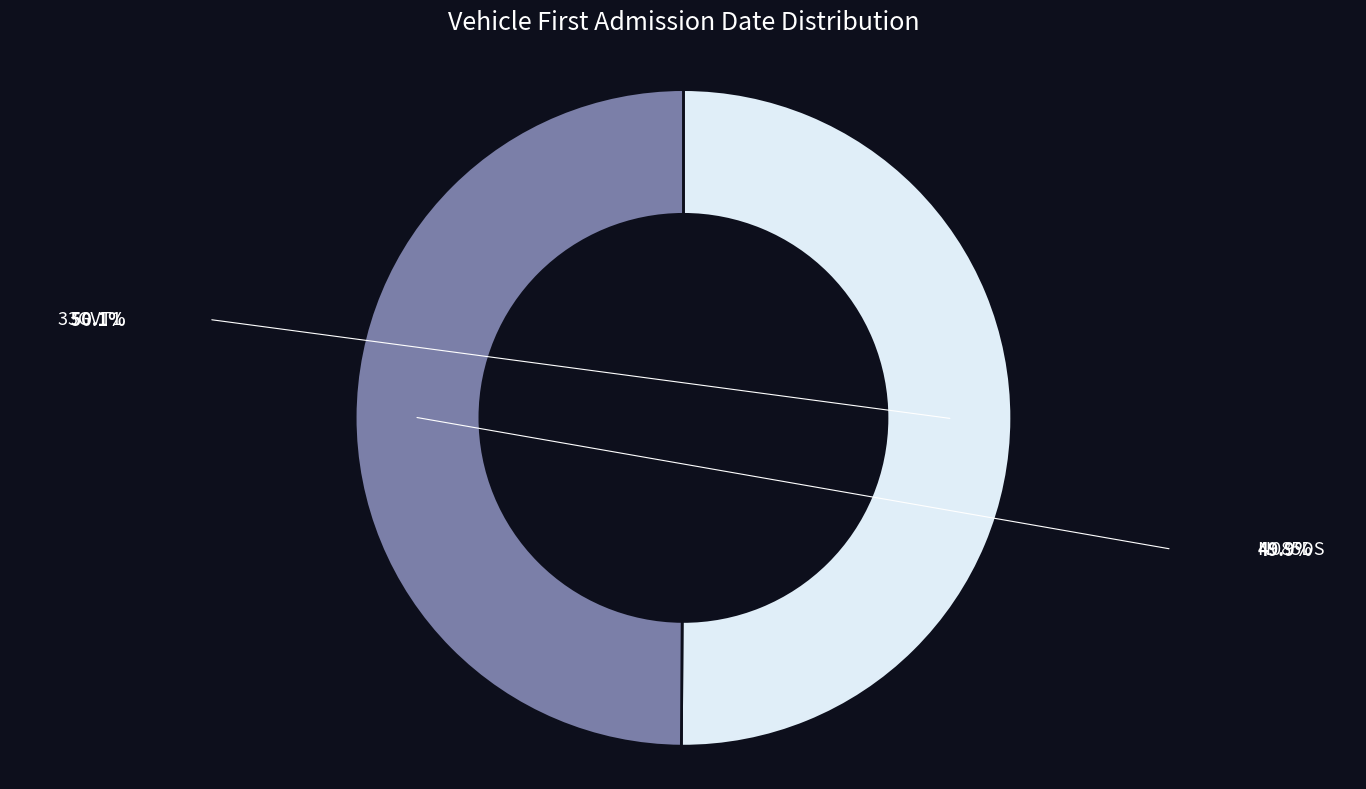

Count the number of slices in the pie.

2